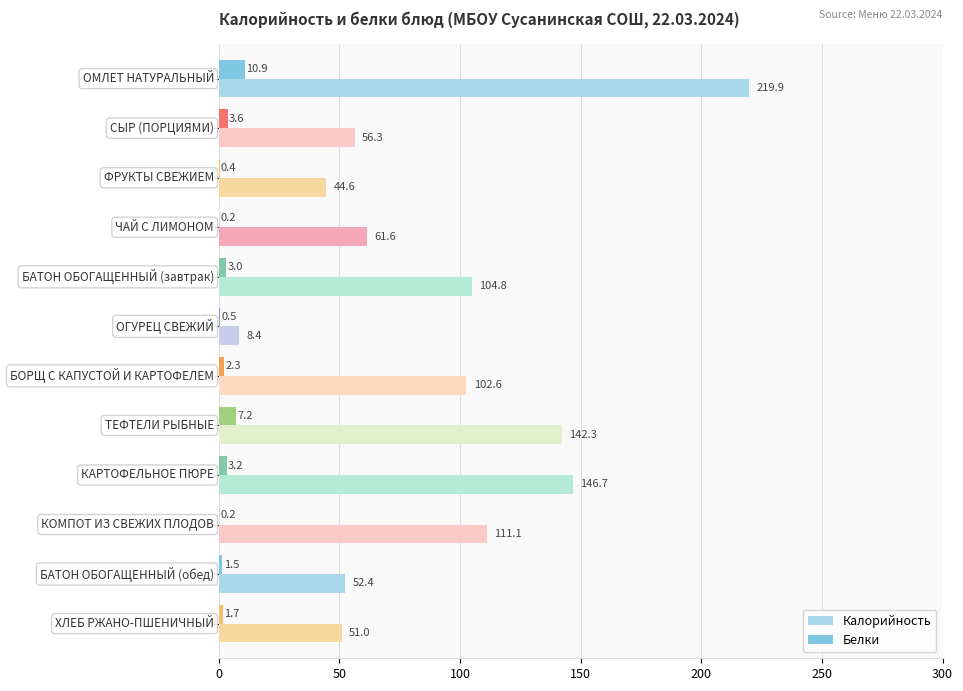

What is the maximum value for Белки?

10.9